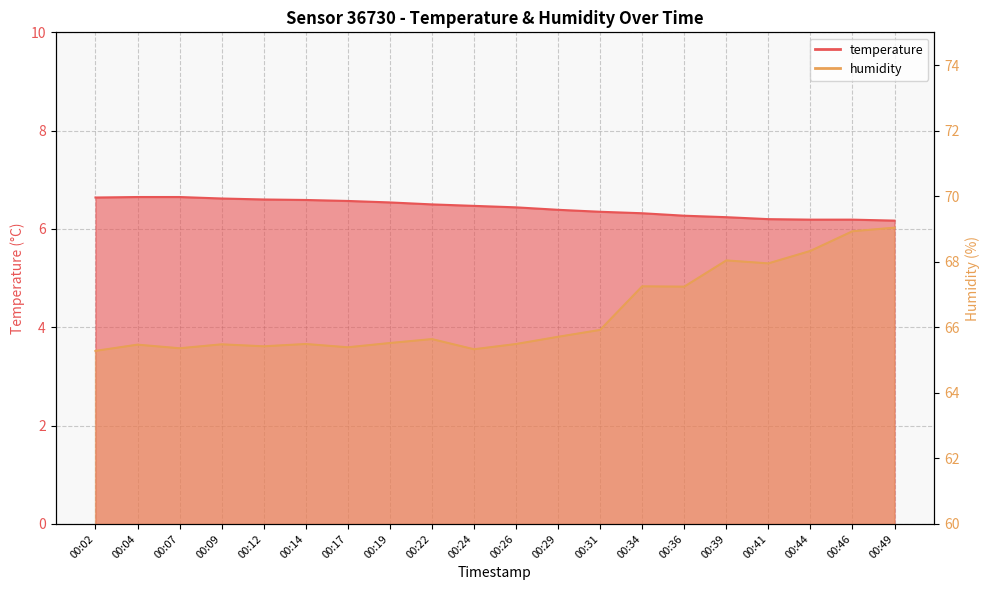

True or false: temperature and humidity intersect in this chart.

False